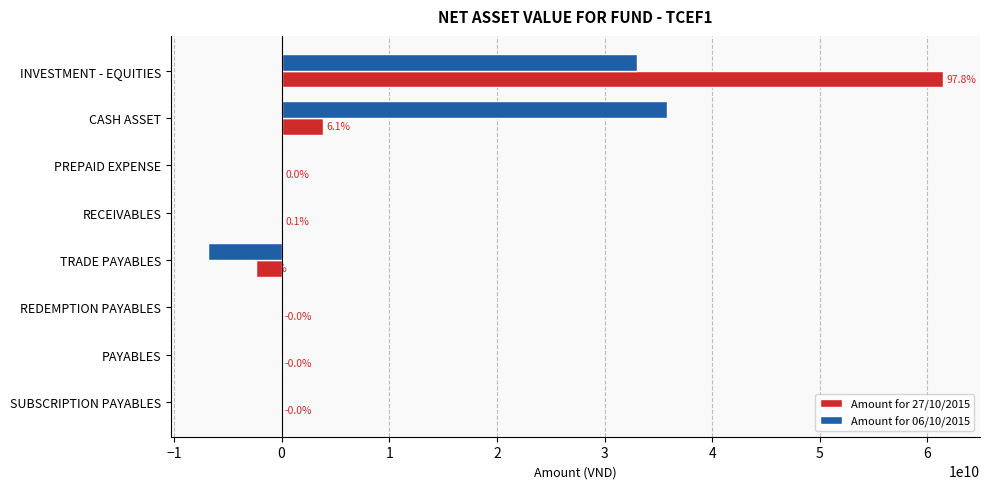

At which category does the chart reach its peak across all series?

INVESTMENT - EQUITIES